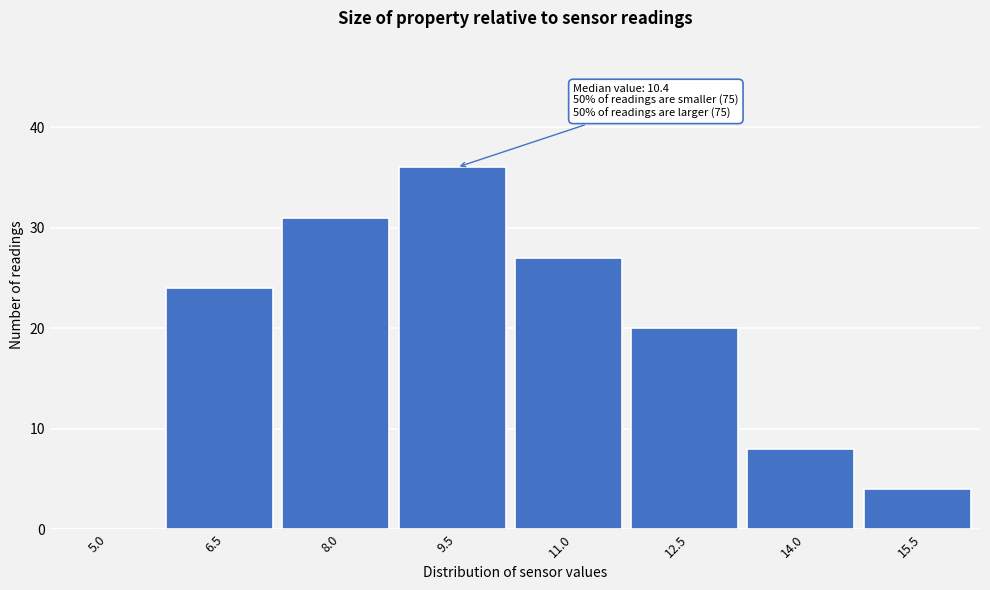

Reading left to right, list all the values displayed in this chart.

5.0=0	6.5=24	8.0=31	9.5=36	11.0=27	12.5=20	14.0=8	15.5=4